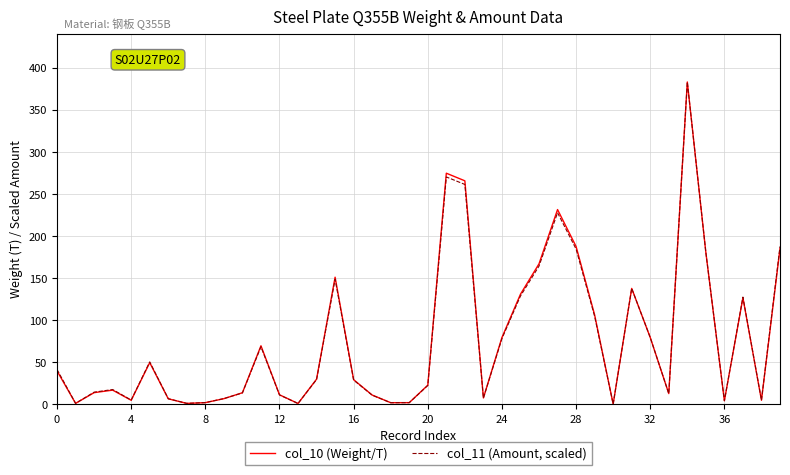

Rank the series by their average value, from highest to lowest.

col_10 (Weight/T), col_11 (Amount, scaled)